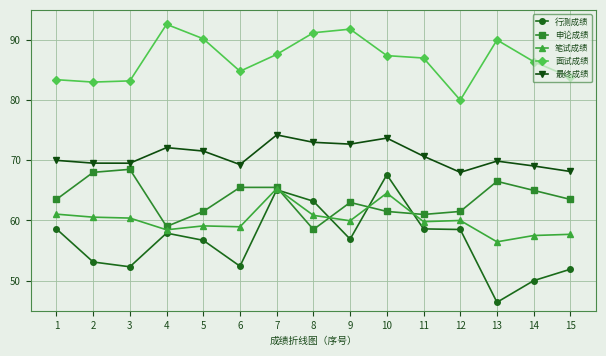

Which category has the lowest value in the 行测成绩 series?

13